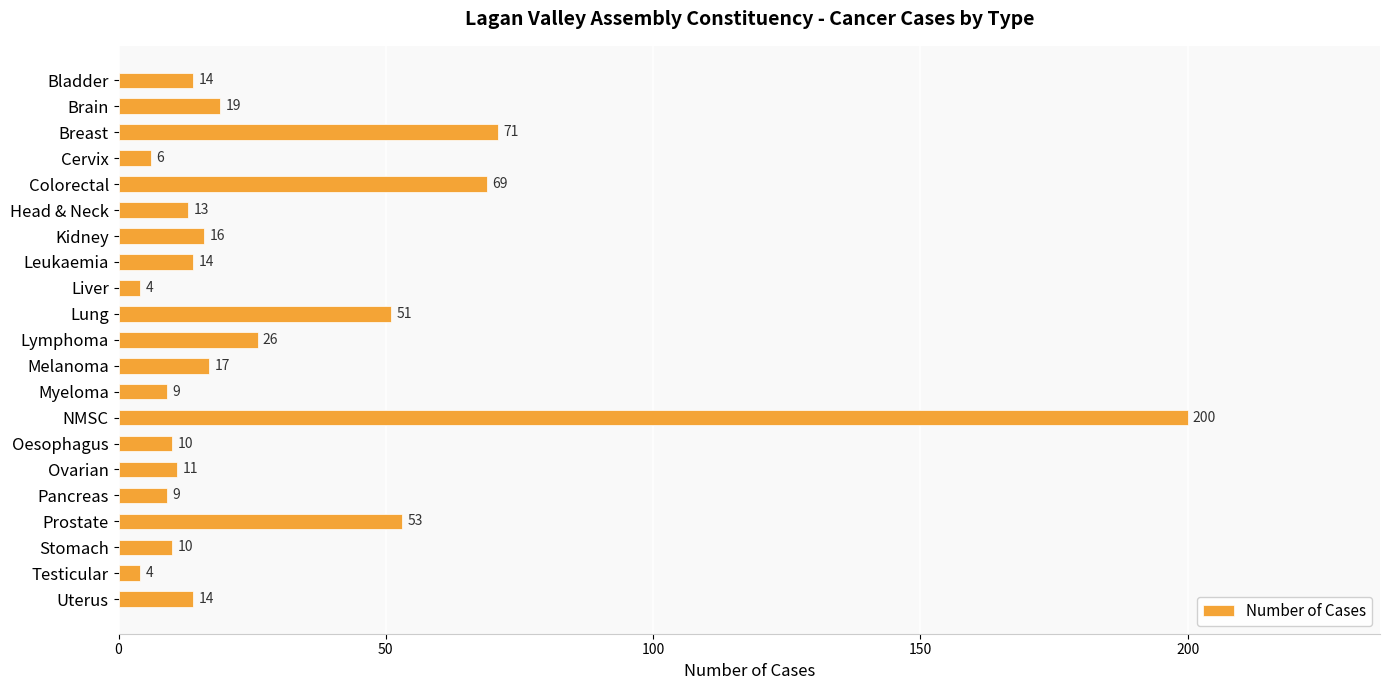

What is the label of the 17th bar from the top?

Pancreas